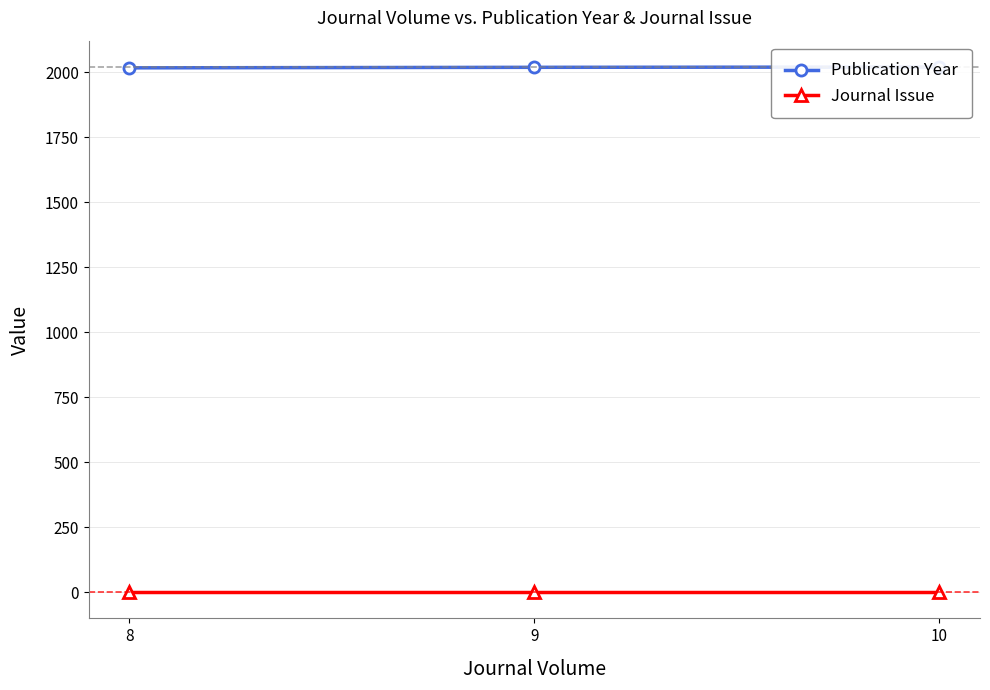

Reading left to right, transcribe all the data shown in this chart.

Publication Year: 8=2017	9=2019	10=2020
Journal Issue: 8=1	9=1	10=1